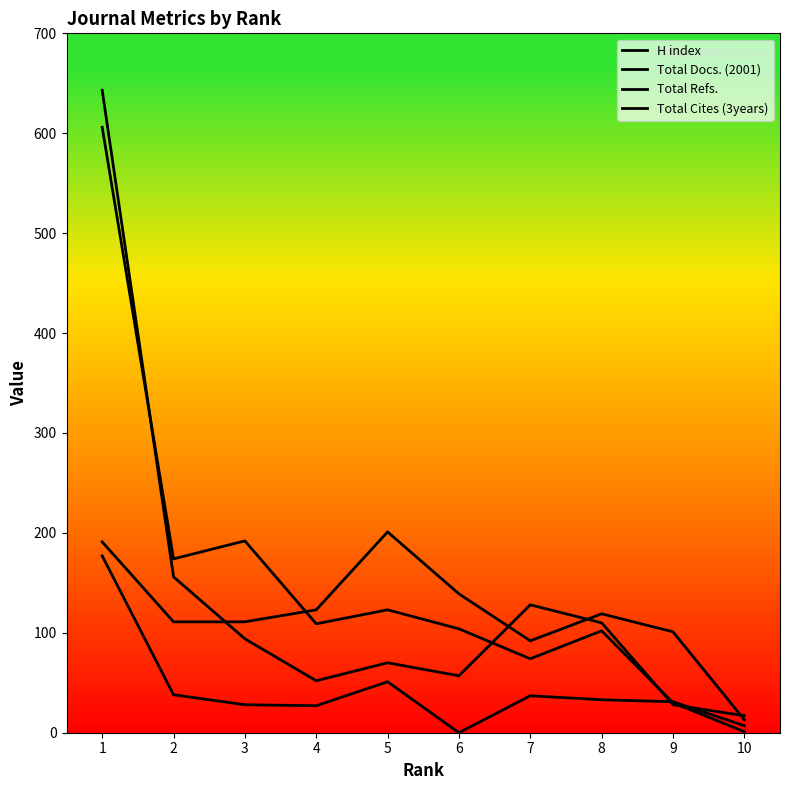

What is the highest value of the H index series?

643